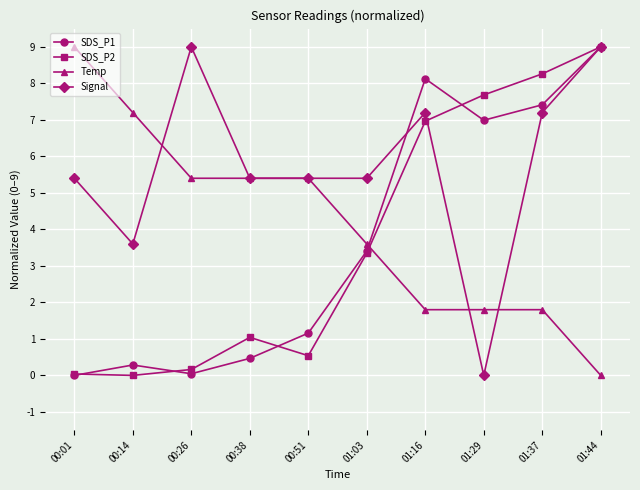

At which category does SDS_P2 reach its first local peak?

00:38